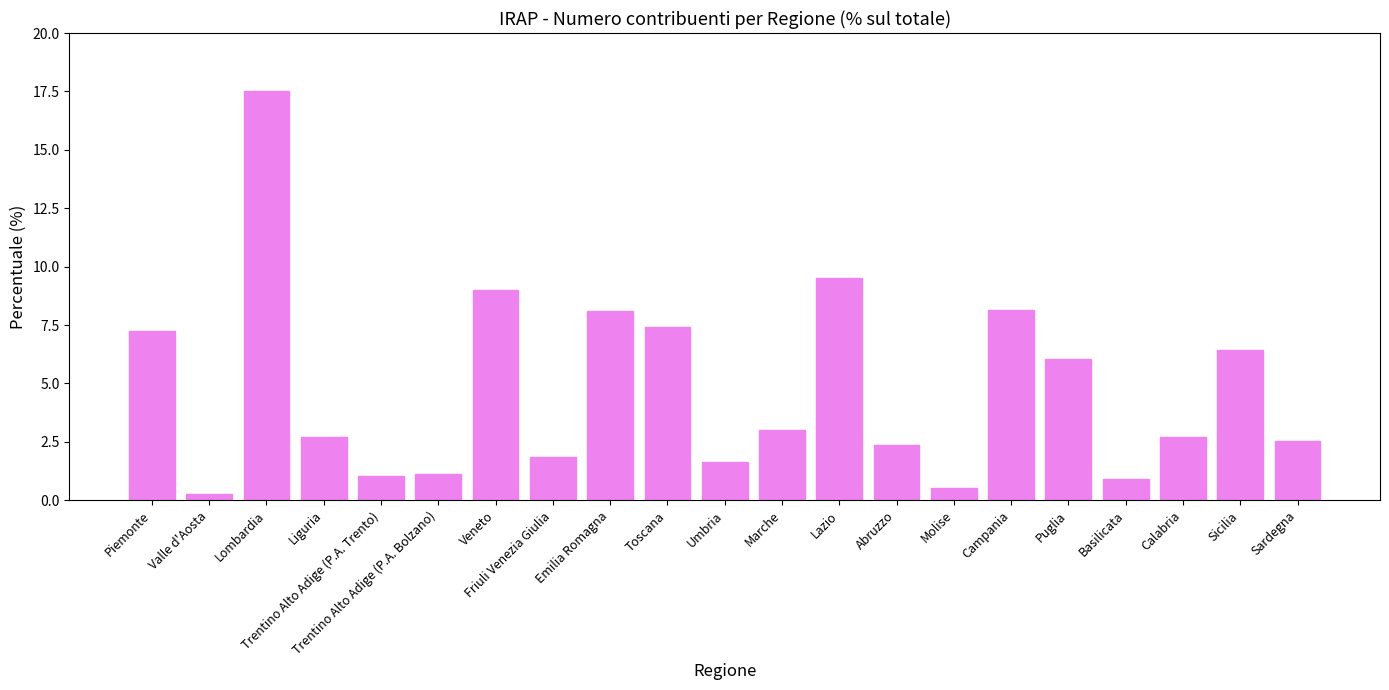

What is the greatest value displayed?

17.5